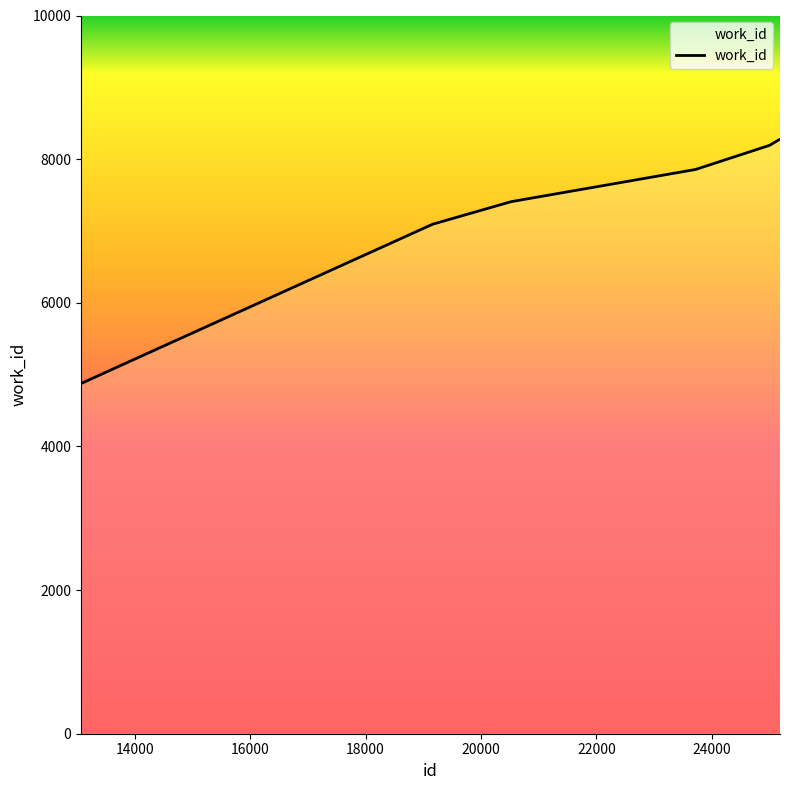

What is the maximum value shown in the chart?

8274